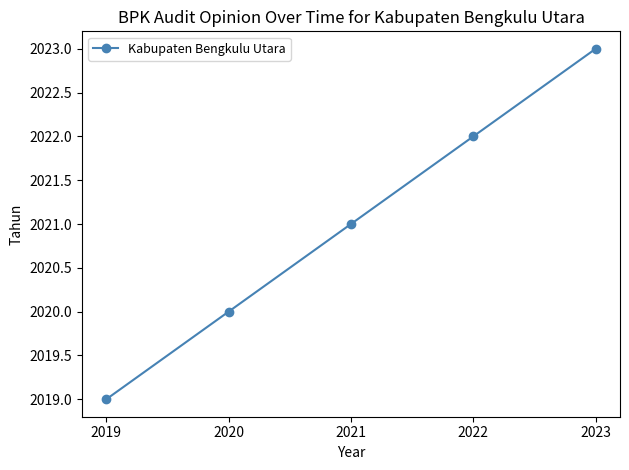

True or false: the data shows 2019 at 2019.

True